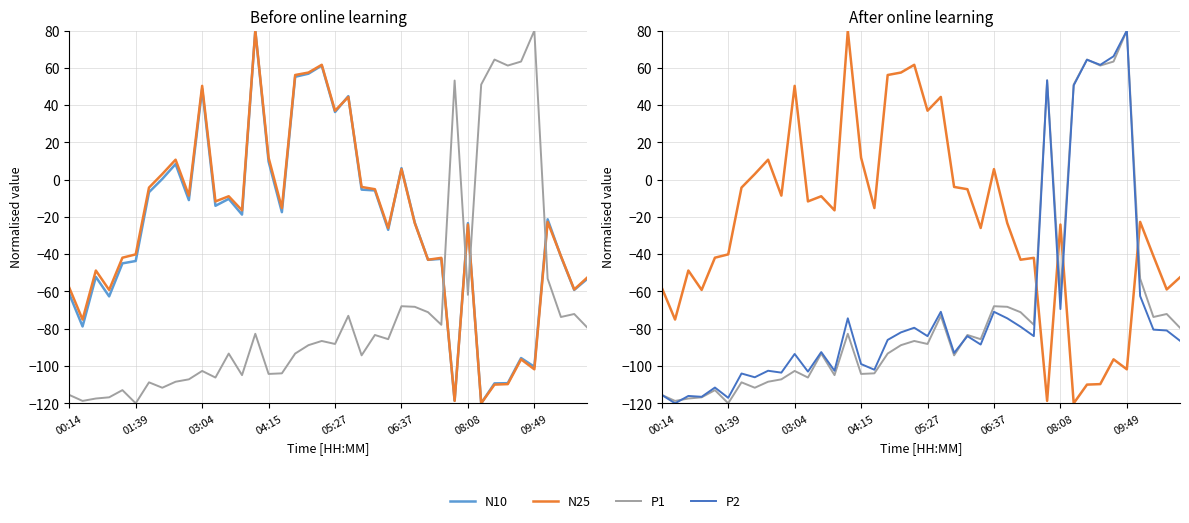

Rank the series at 27 from highest to lowest value.

N25, N10, P1, P2